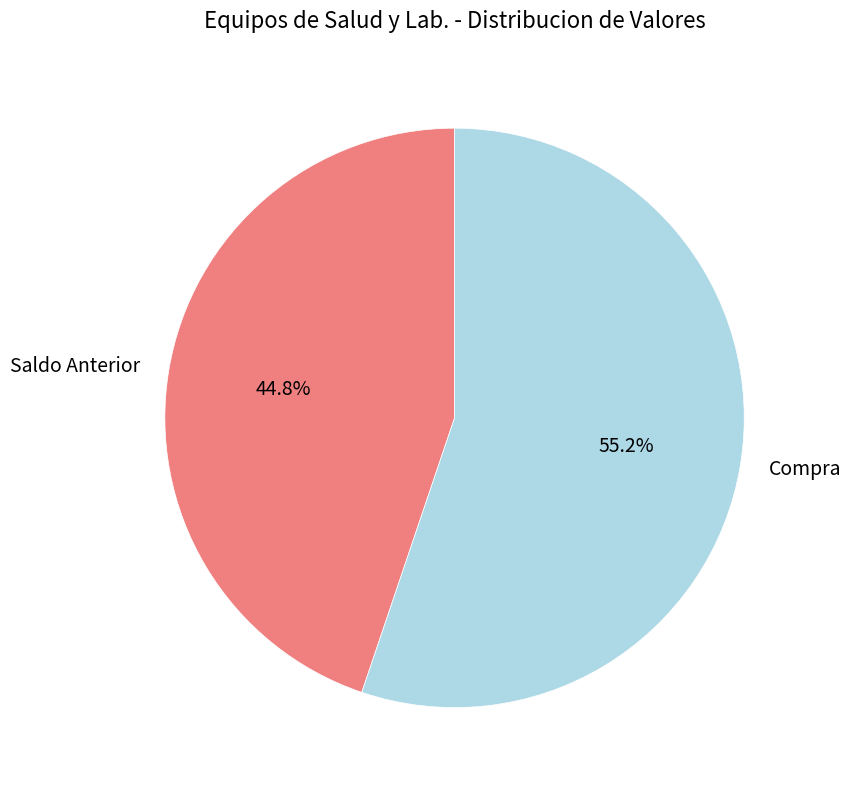

Is Saldo Anterior the majority of the pie?

No